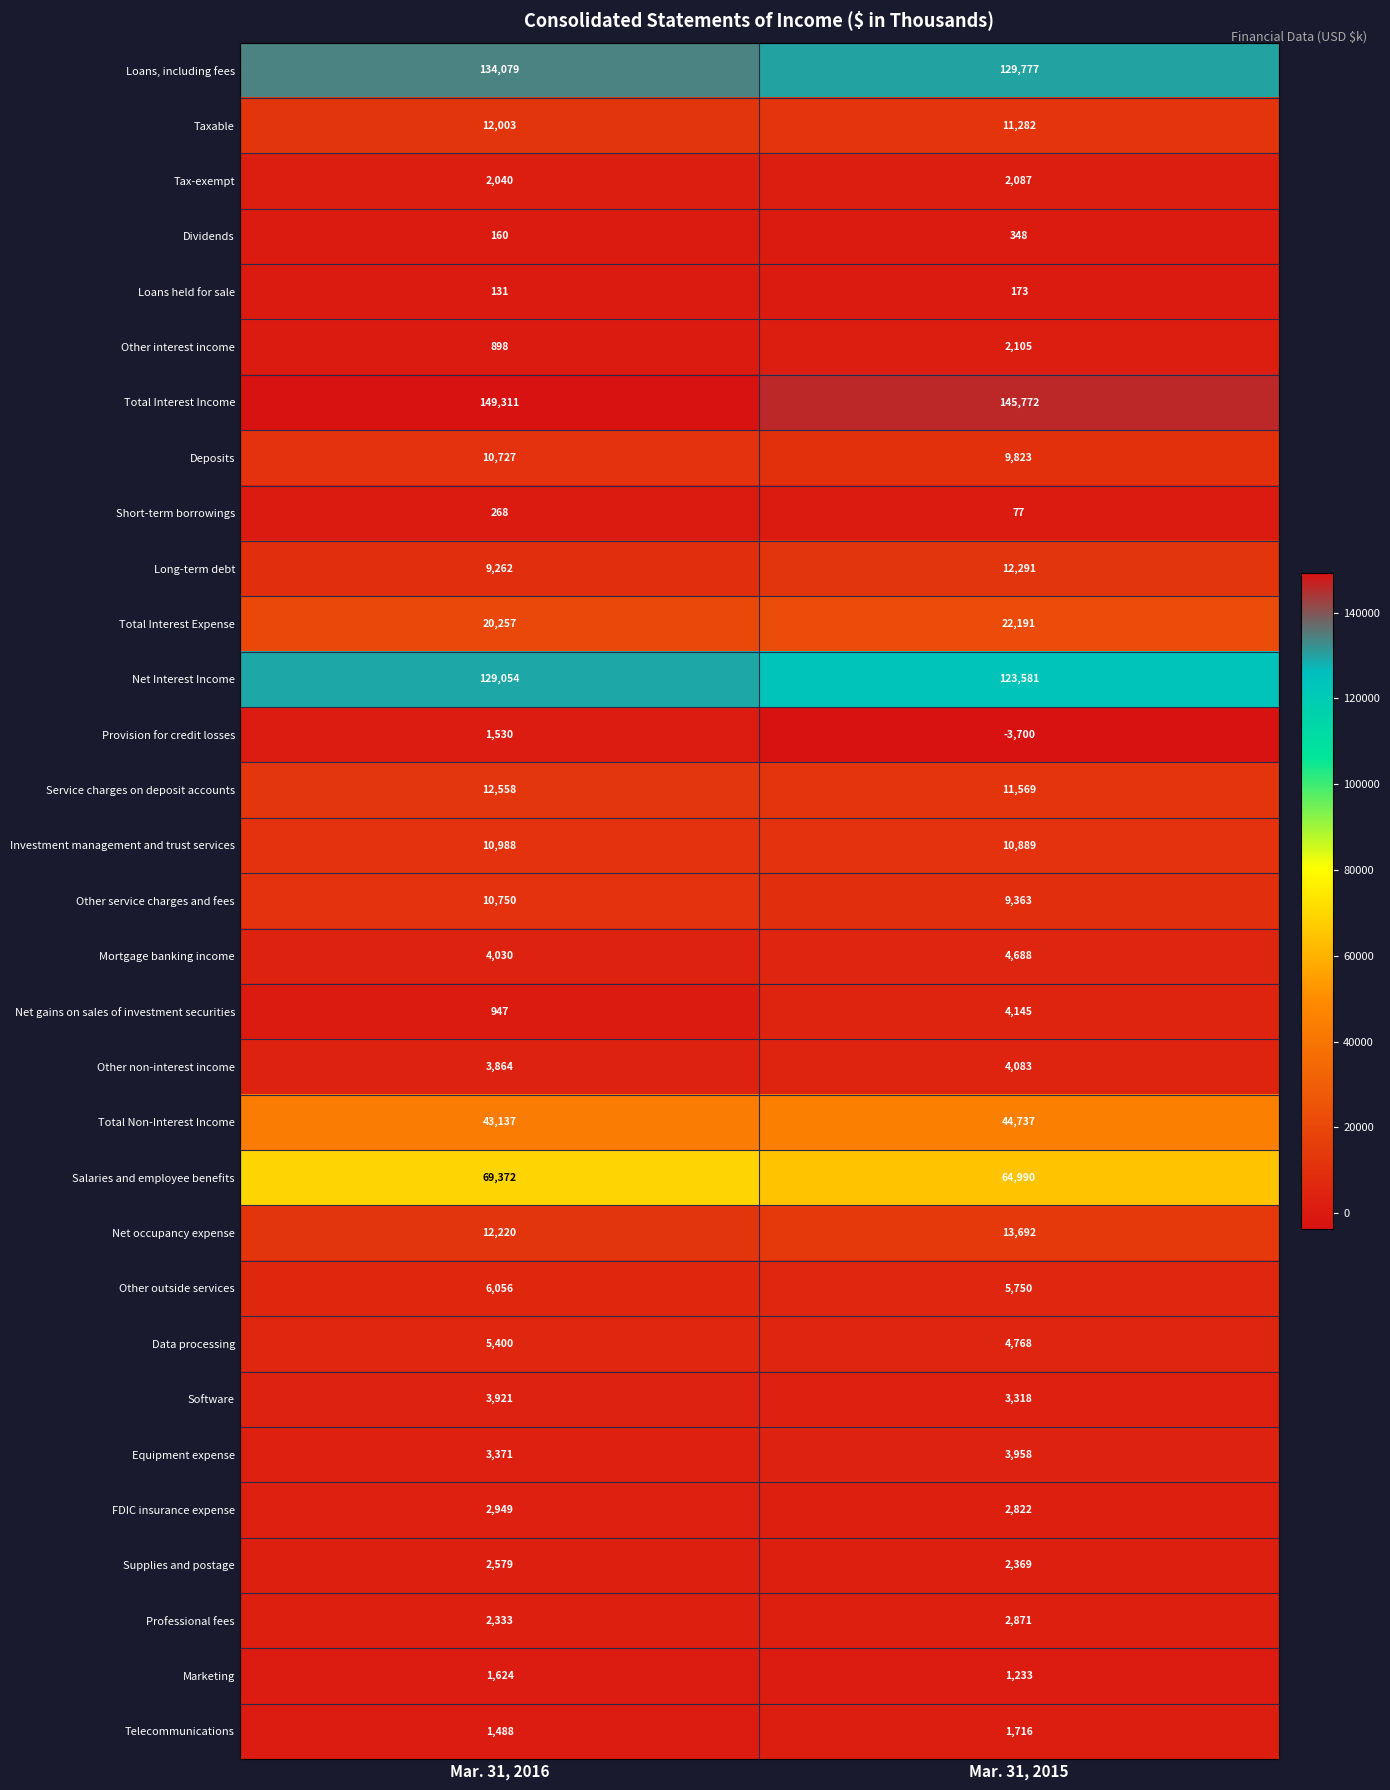

What is the spread (max minus min) of values at Mar. 31, 2016?

149180